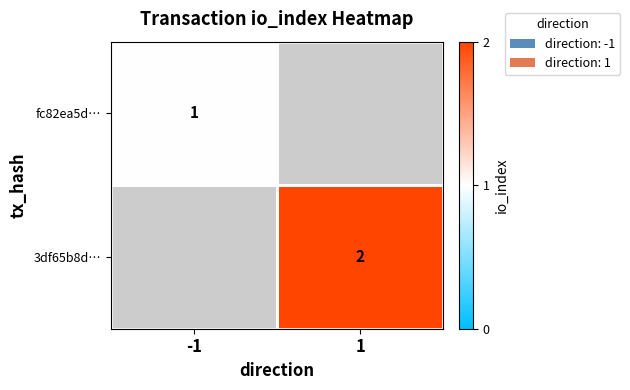

The fc82ea5d… series shows 0 at -1. True or false?

False